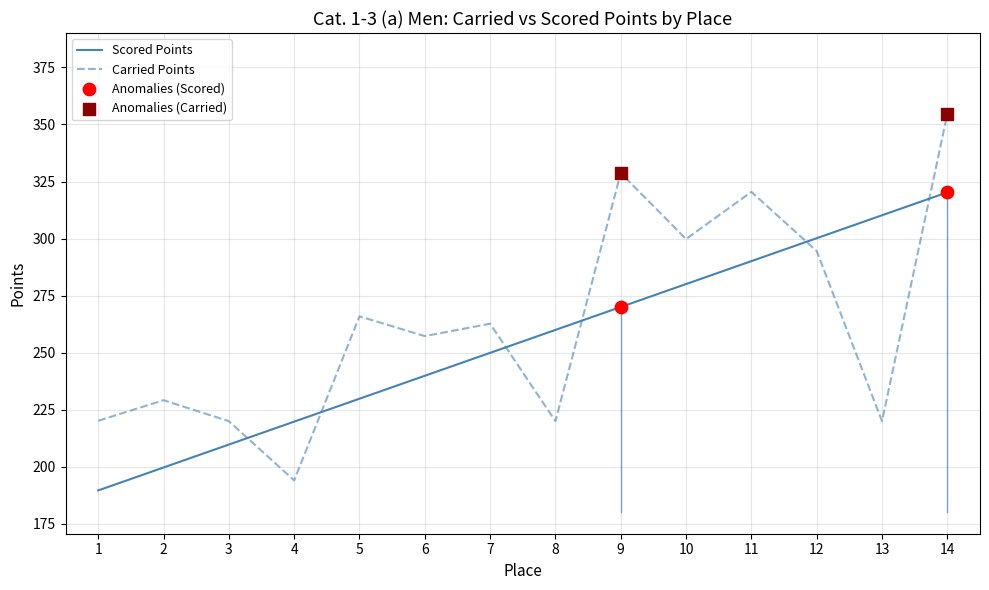

Which series has the largest range (max minus min)?

Carried Points